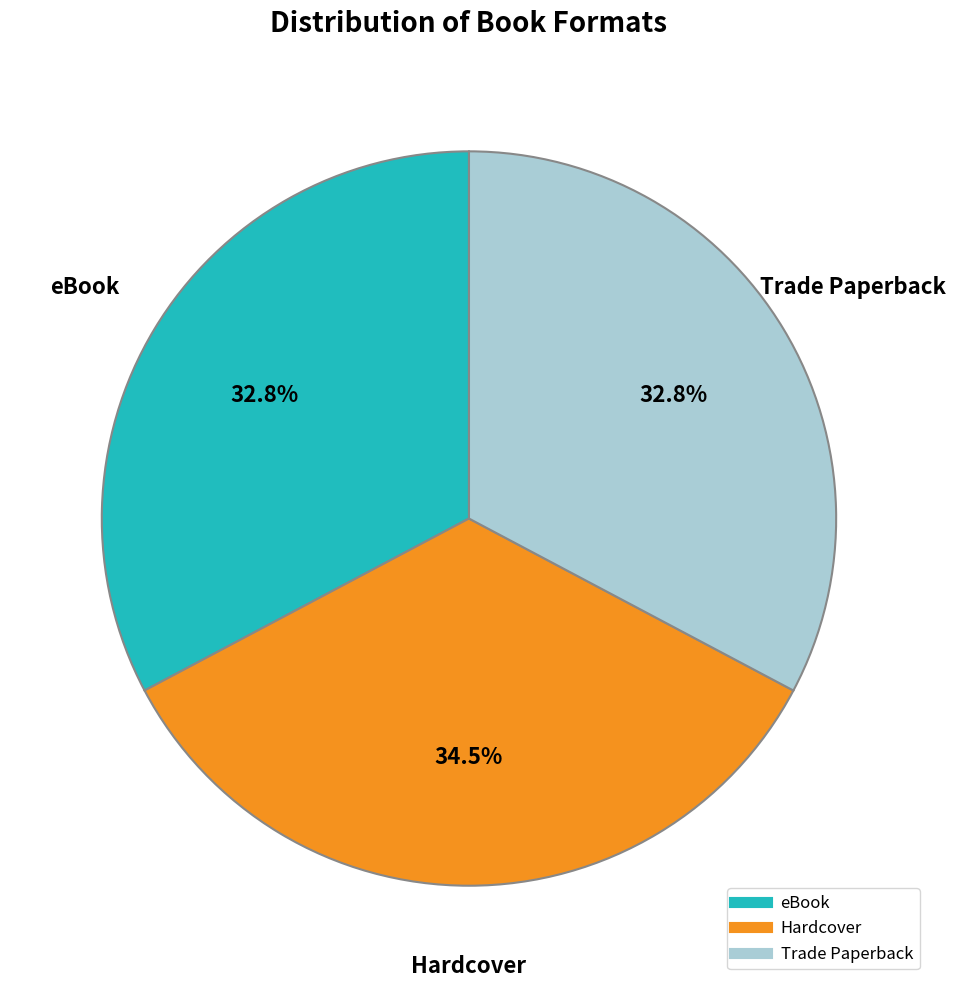

To the nearest percent, what percentage of the pie is Trade Paperback?

33%